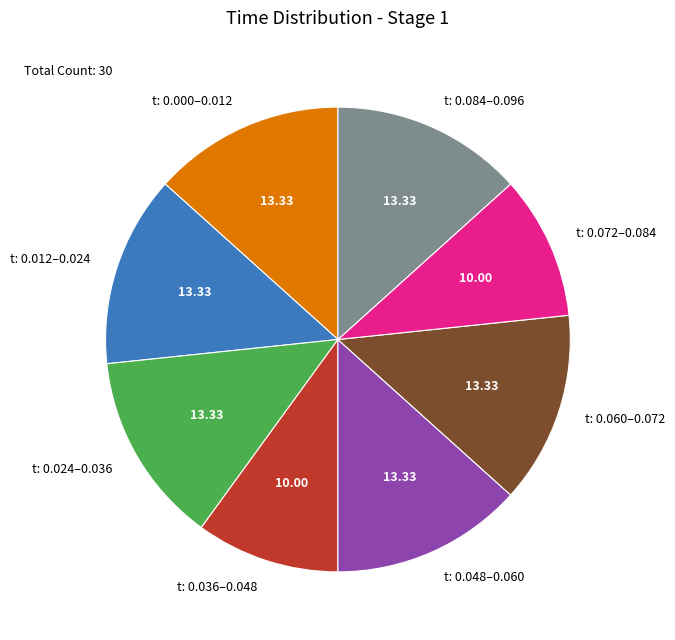

Is the sum of t: 0.000–0.012 and t: 0.012–0.024 greater than half?

No